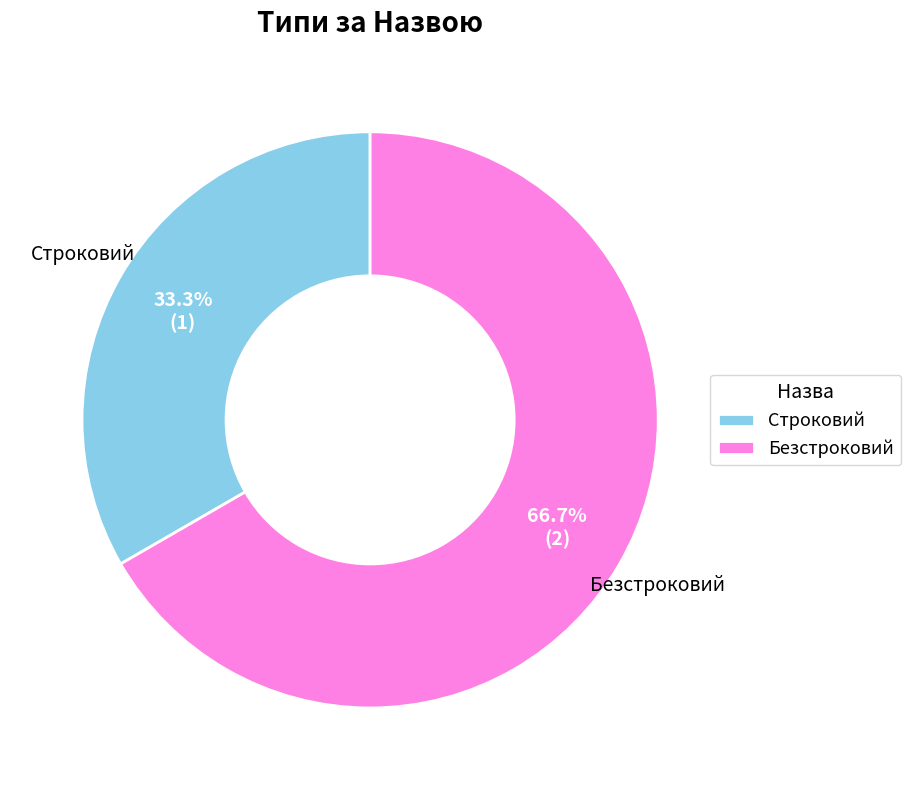

How many segments does this pie chart have?

2